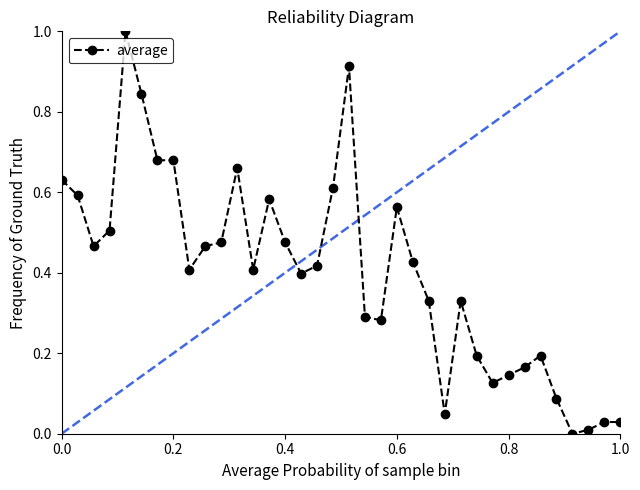

True or false: the data has more than 0 interior local peaks.

True